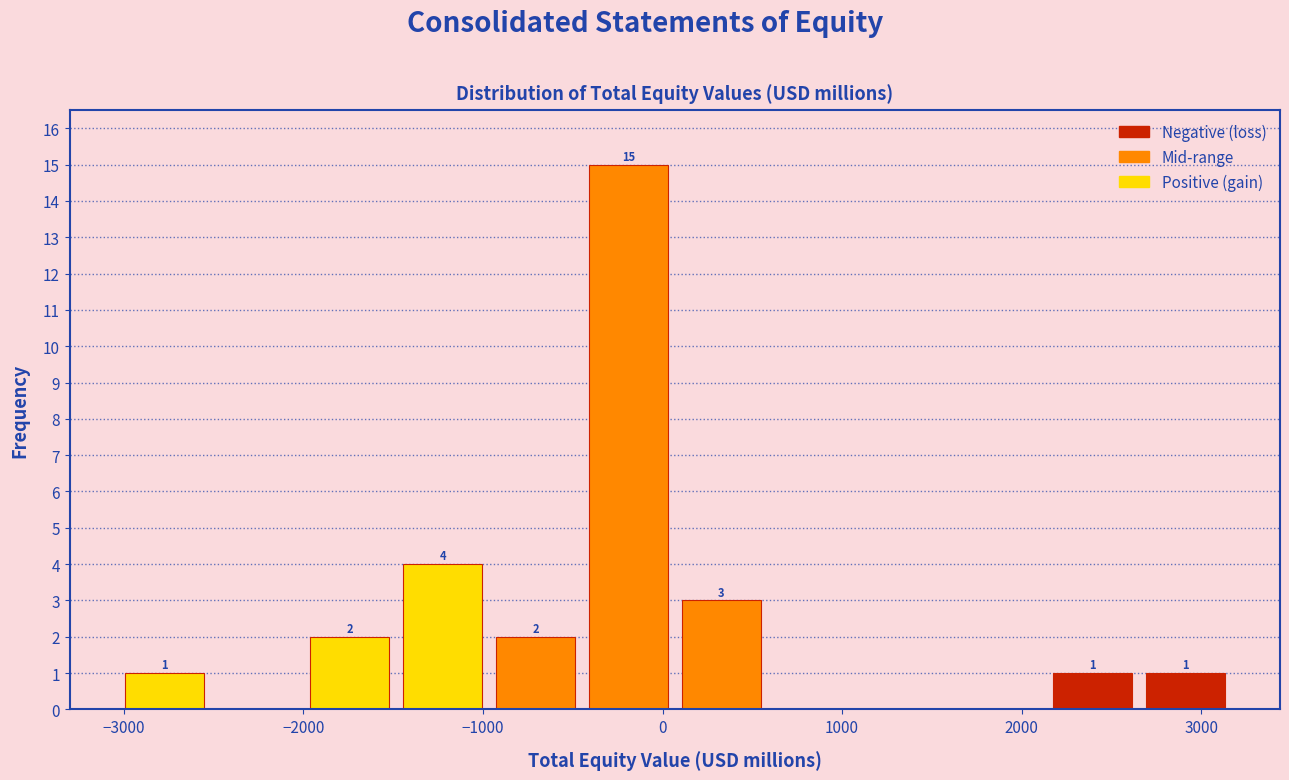

Over which range of the x-axis is the bar tallest?

-400 to 100